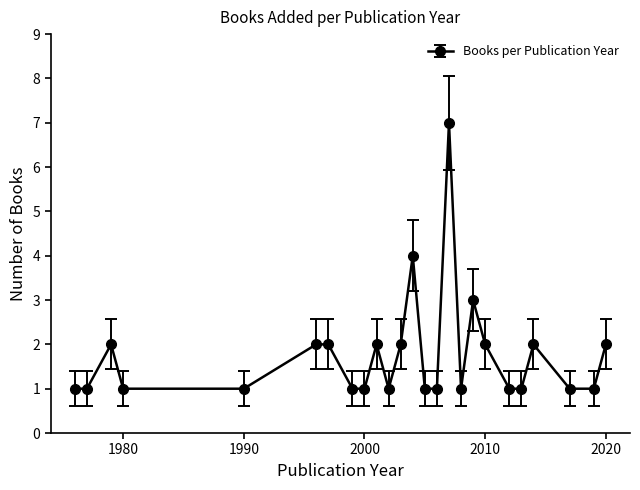

Does the chart display data point markers on the line(s)?

Yes